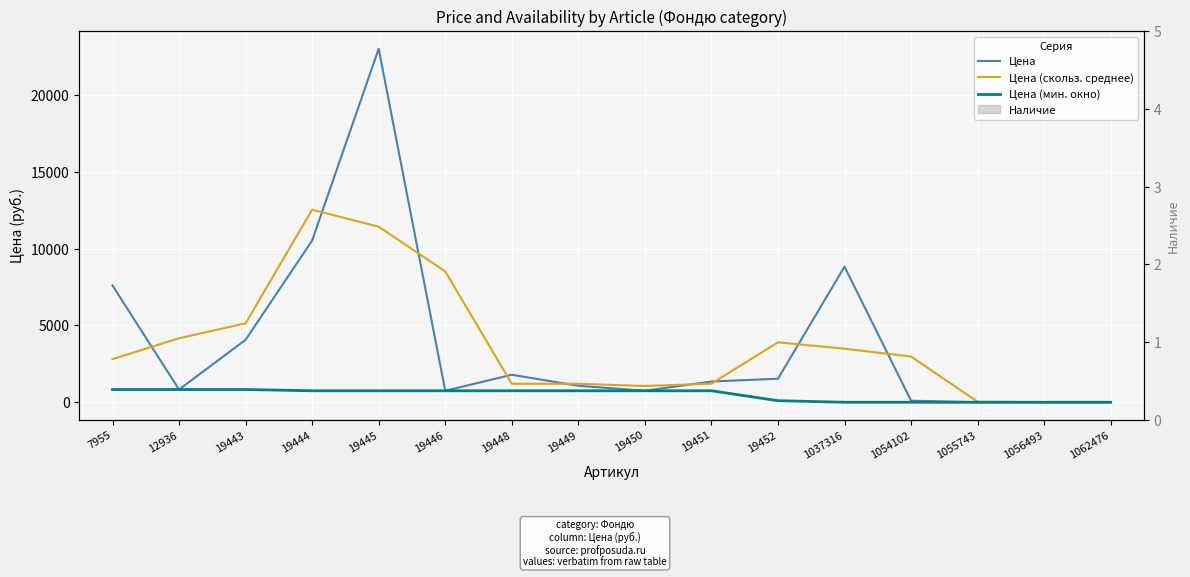

What is the value of the Цена (скольз. среднее) point at the 14th from the left?

35.3